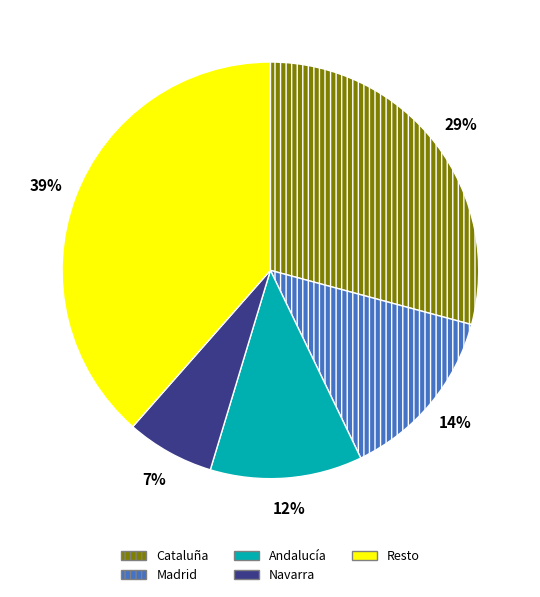

How many segments does this pie chart have?

5